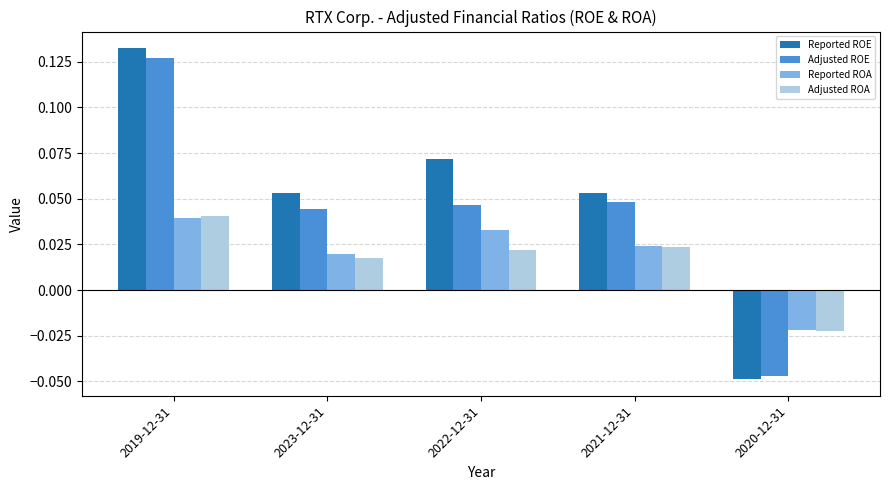

Which category has the highest value in the Adjusted ROA series?

2019-12-31